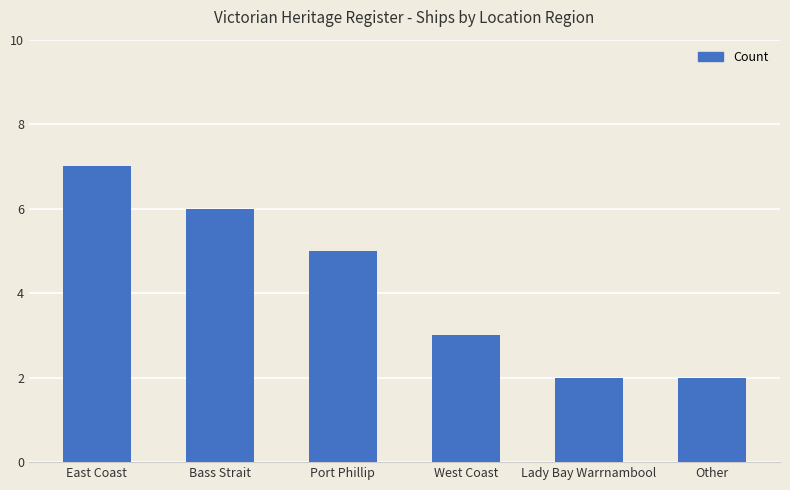

What is the change in value from East Coast to Lady Bay Warrnambool?

-5